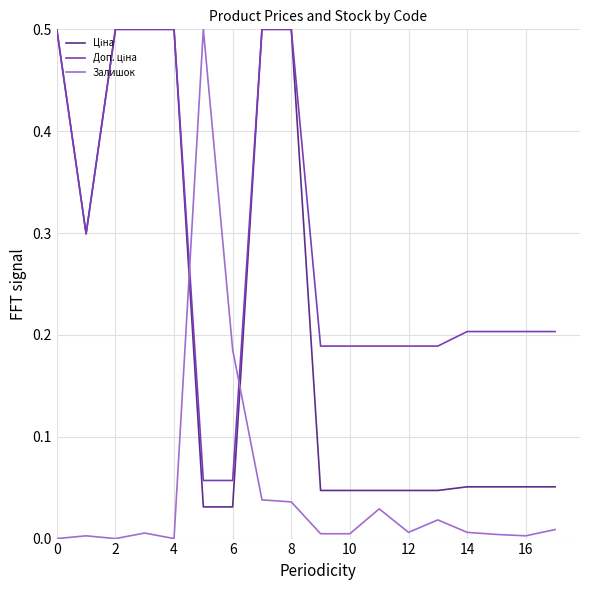

What is the greatest value displayed?

0.5